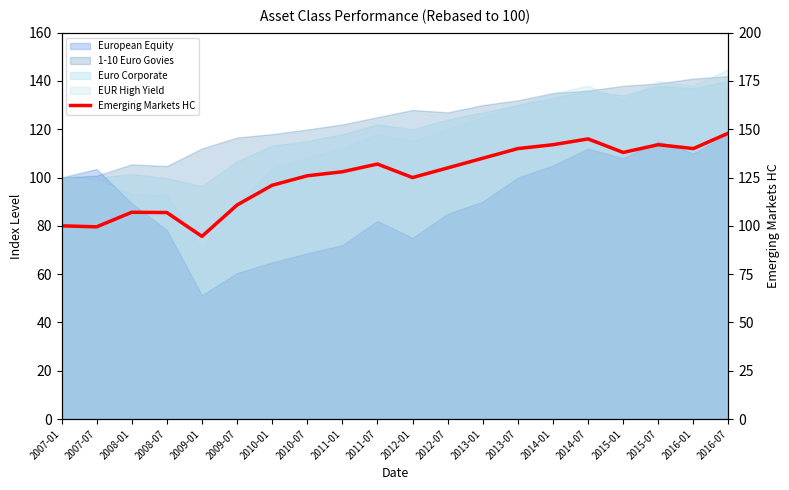

Which category has the lowest value across all series?

2009-01